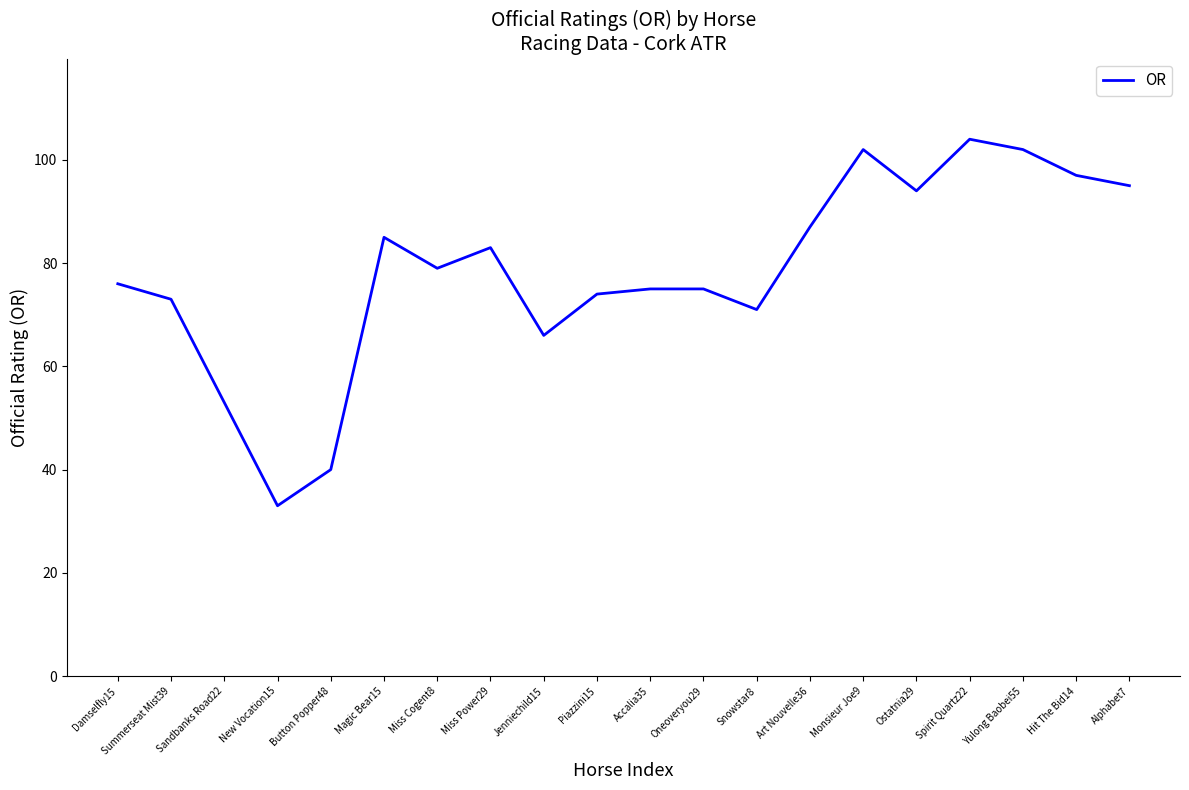

What is the approximate value at Yulong Baobei55, to the nearest 5?

100